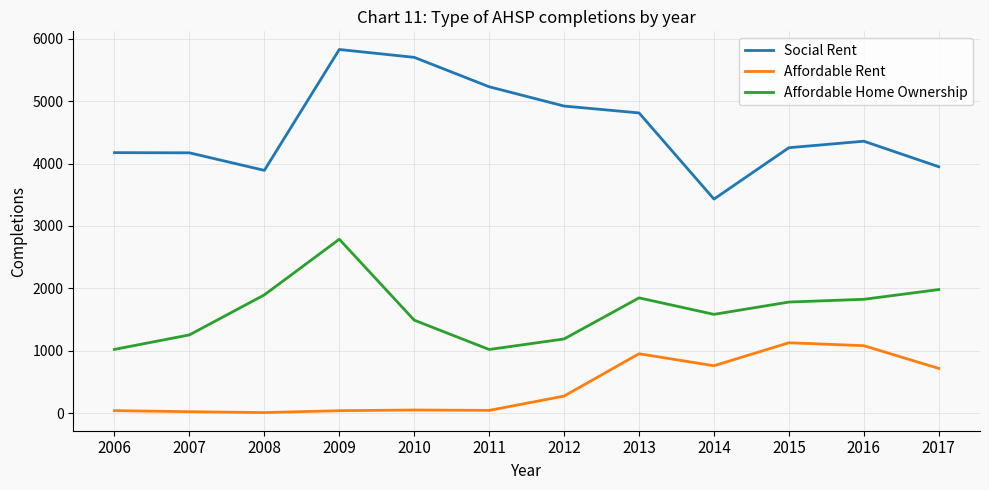

What are all the series names shown in the legend?

Social Rent, Affordable Rent, Affordable Home Ownership